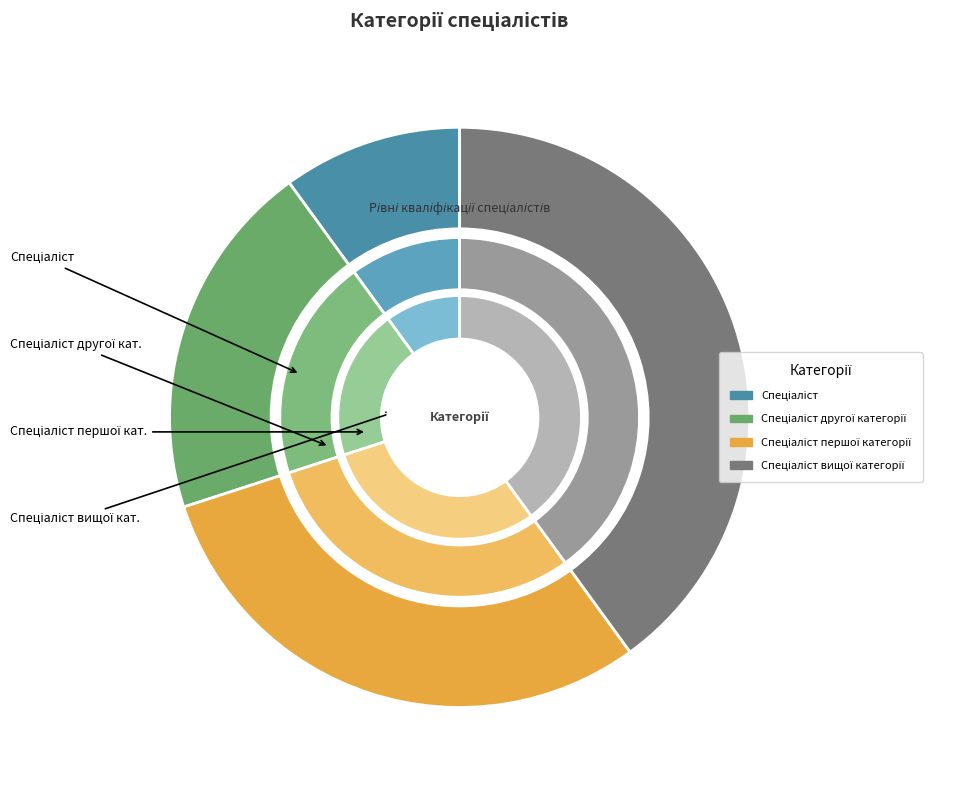

Which slice is the smallest?

Спеціаліст